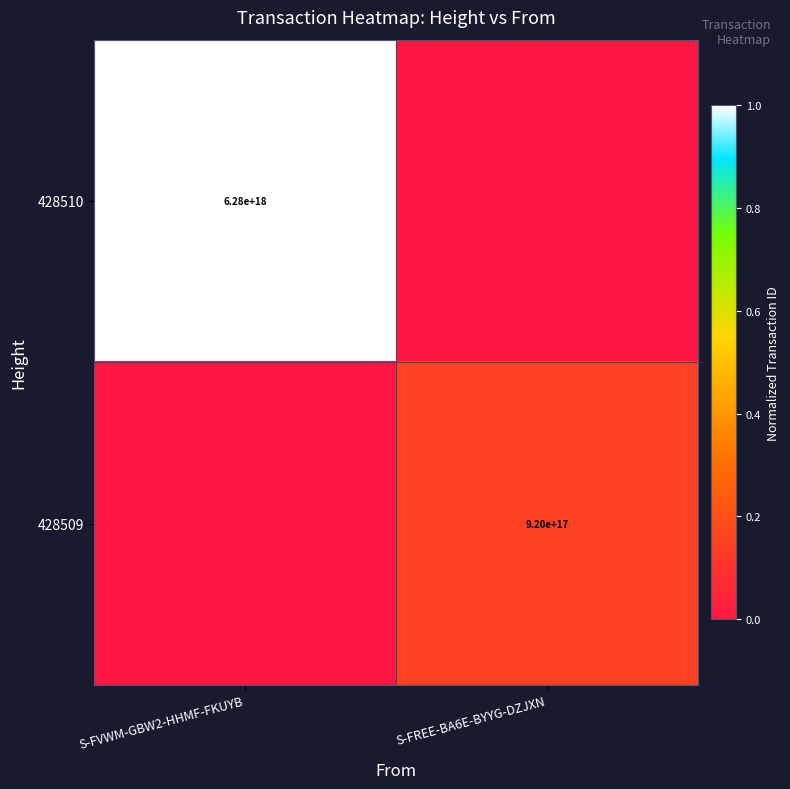

Between S-FREE-BA6E-BYYG-DZJXN and S-FVWM-GBW2-HHMF-FKUYB, which is larger?

S-FVWM-GBW2-HHMF-FKUYB